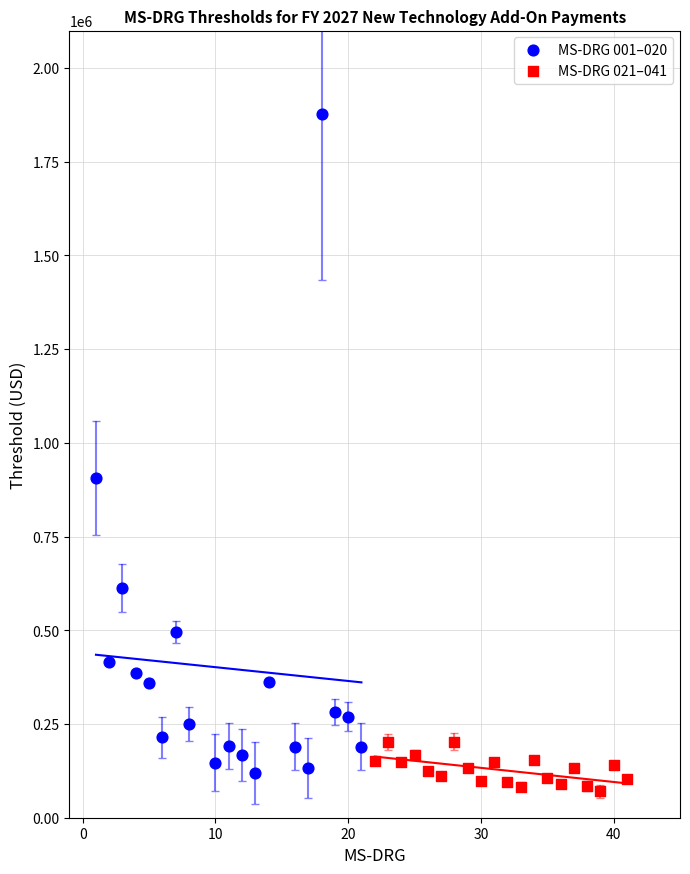

Which series contains the highest Y value?

MS-DRG 001–020